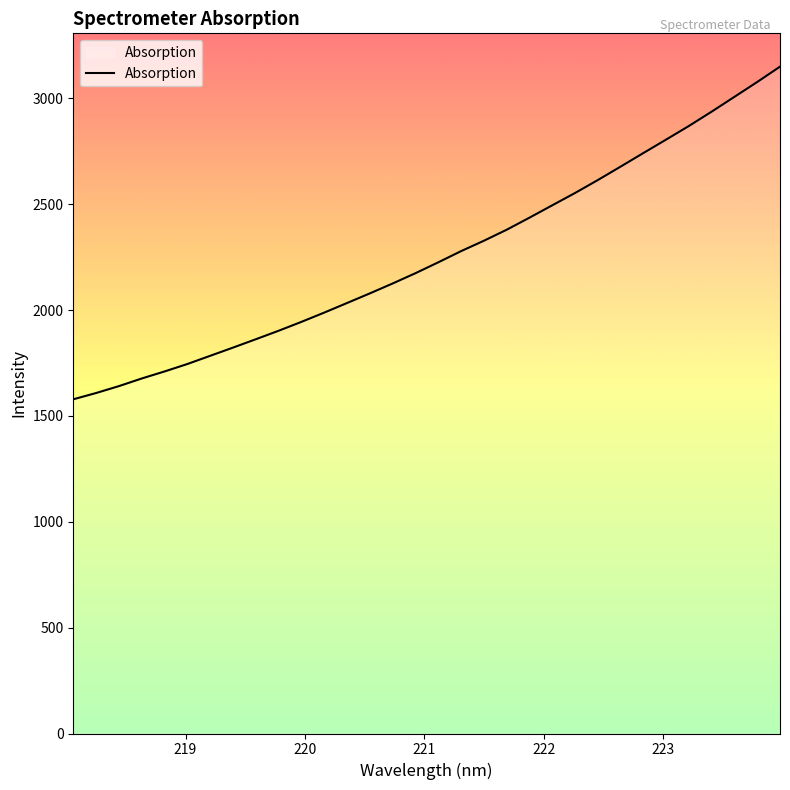

What is the minimum value shown in the chart?

1578.3